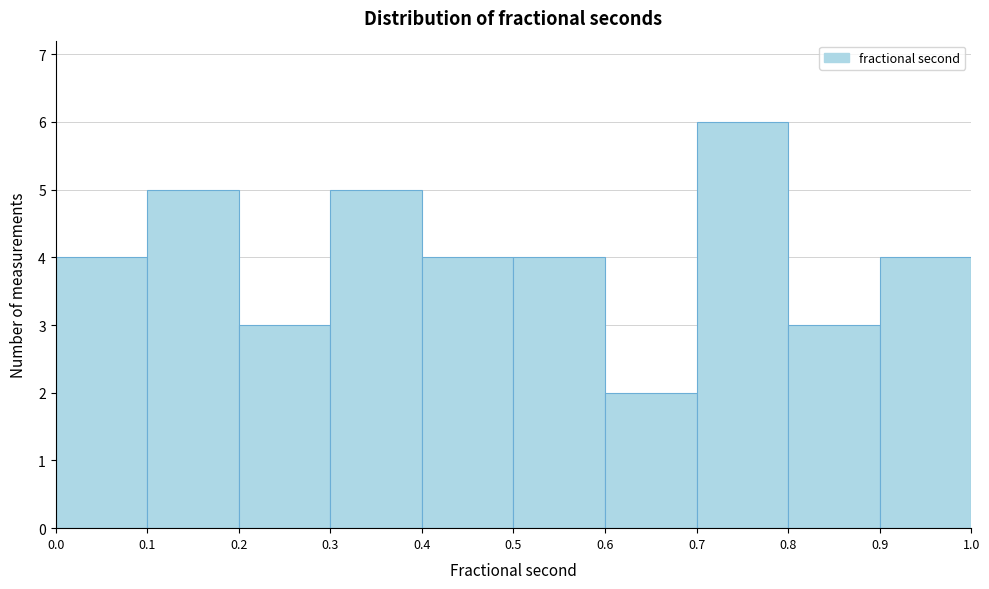

Reading left to right, list every bar in this chart as the range it spans on the x-axis followed by its height. The values are not printed on the chart, so give them approximately, as read against the axis.

0.0 to 0.1: 4
0.1 to 0.2: 5
0.2 to 0.3: 3
0.3 to 0.4: 5
0.4 to 0.5: 4
0.5 to 0.6: 4
0.6 to 0.7: 2
0.7 to 0.8: 6
0.8 to 0.9: 3
0.9 to 1.0: 4